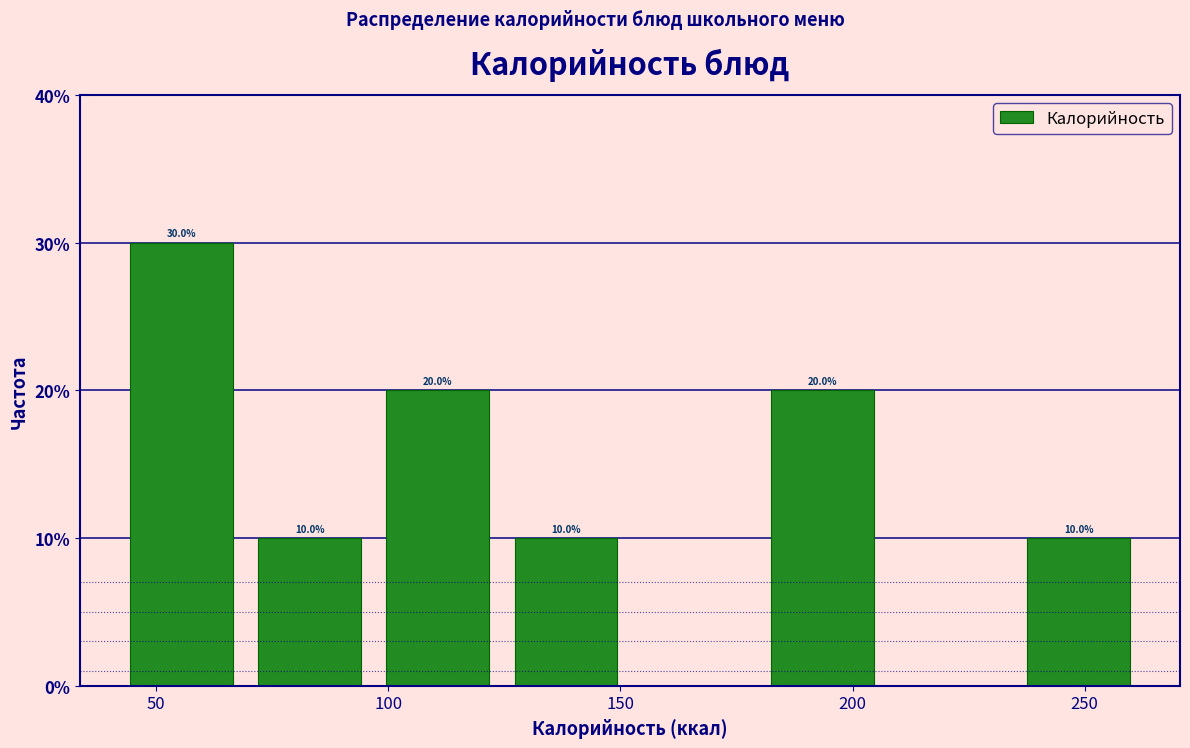

Over which range of the x-axis is the bar tallest?

40 to 70